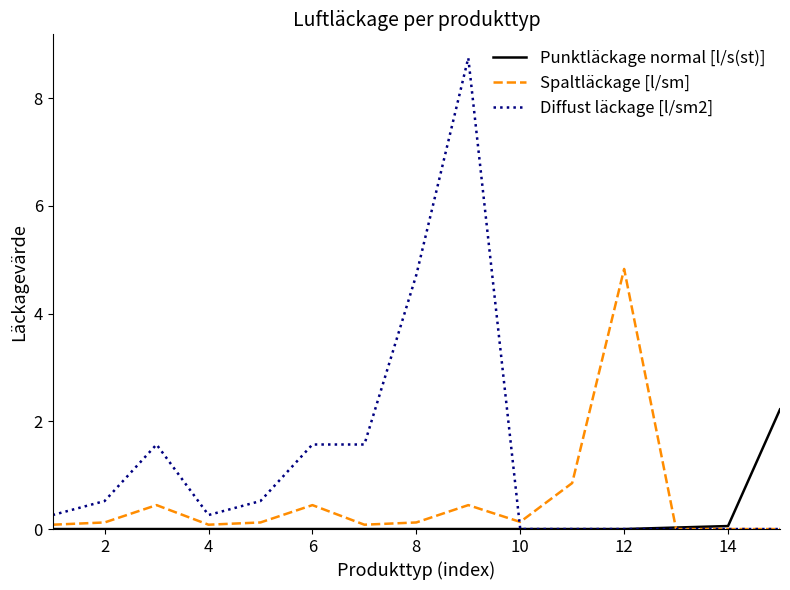

List the series in order of their overall mean, highest first.

Diffust läckage [l/sm2], Spaltläckage [l/sm], Punktläckage normal [l/s(st)]